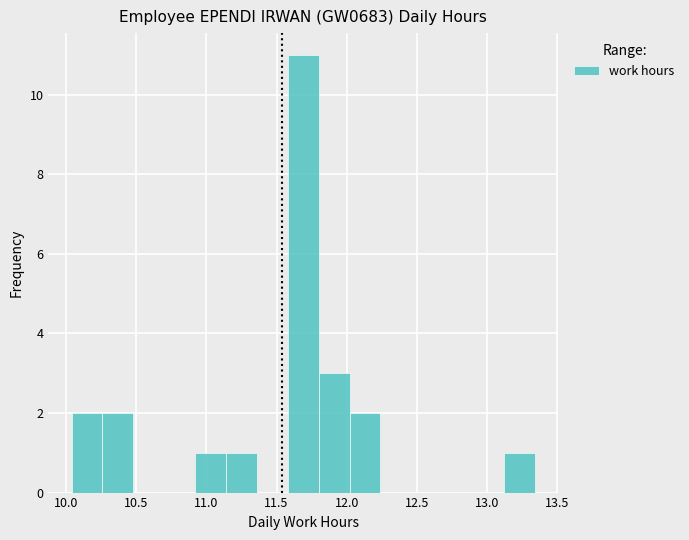

What is the height of the bar covering 12.02 to 12.24 on the x-axis? Neither the bar edges nor the heights are printed on the chart, so give them approximately, as read against the axes.

2